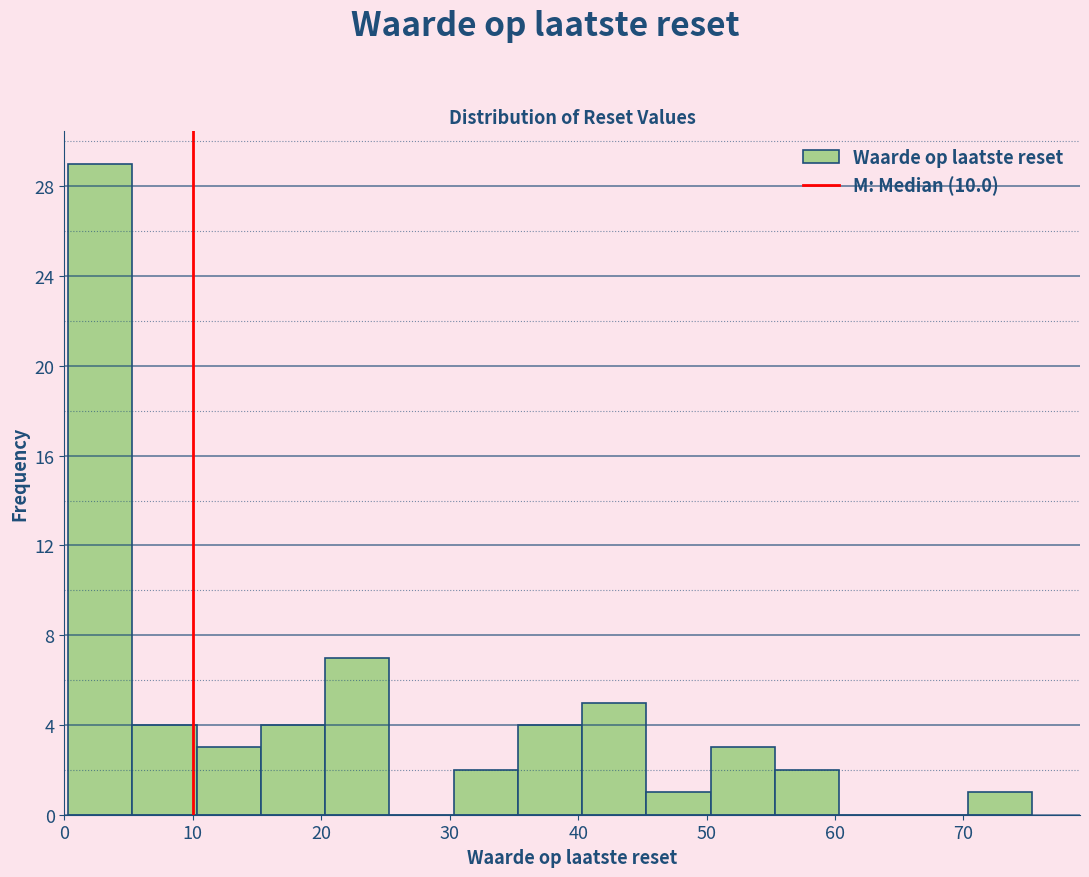

Reading left to right, list every bar in this chart as the range it spans on the x-axis followed by its height. Neither the bar edges nor the heights are printed on the chart, so give them approximately, as read against the axes.

0 to 5: 29
5 to 10: 4
10 to 15: 3
15 to 20: 4
20 to 25: 7
25 to 30: 0
30 to 35: 2
35 to 40: 4
40 to 45: 5
45 to 50: 1
50 to 55: 3
55 to 60: 2
60 to 65: 0
65 to 70: 0
70 to 75: 1